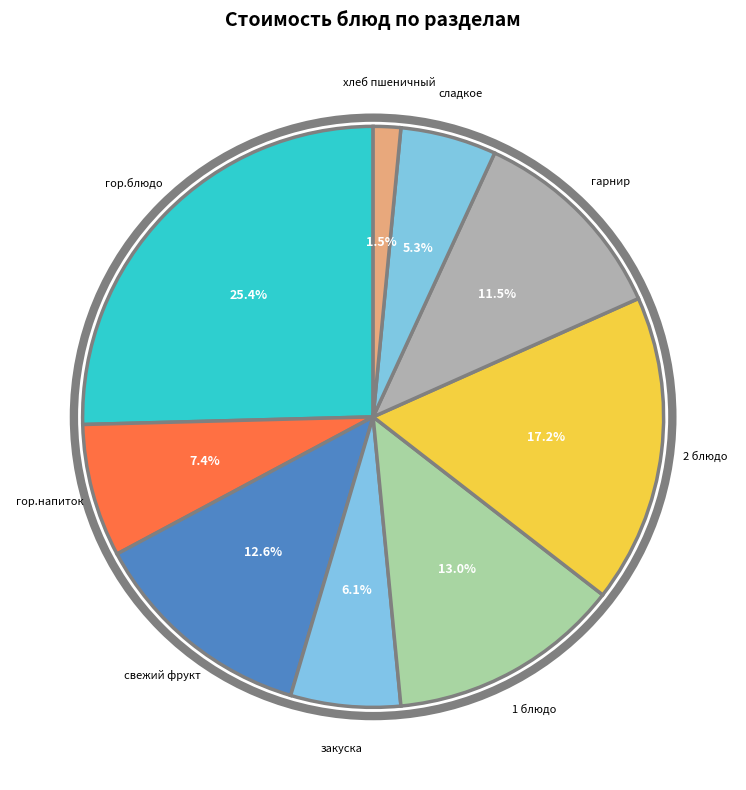

Between гор.блюдо and гарнир, which is larger?

гор.блюдо